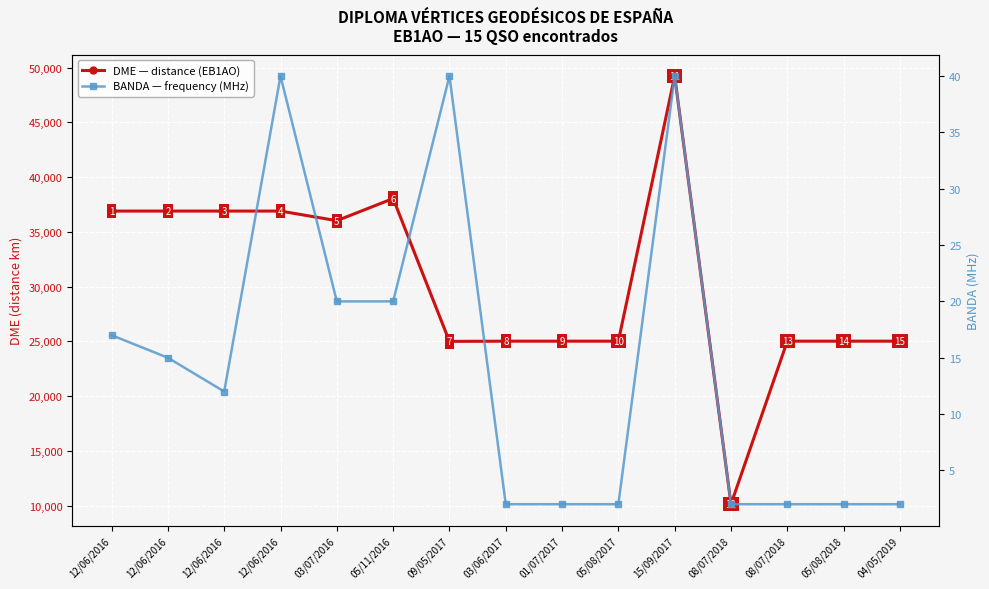

Rank the series by their maximum value, from lowest to highest.

BANDA — frequency (MHz), DME — distance (EB1AO)